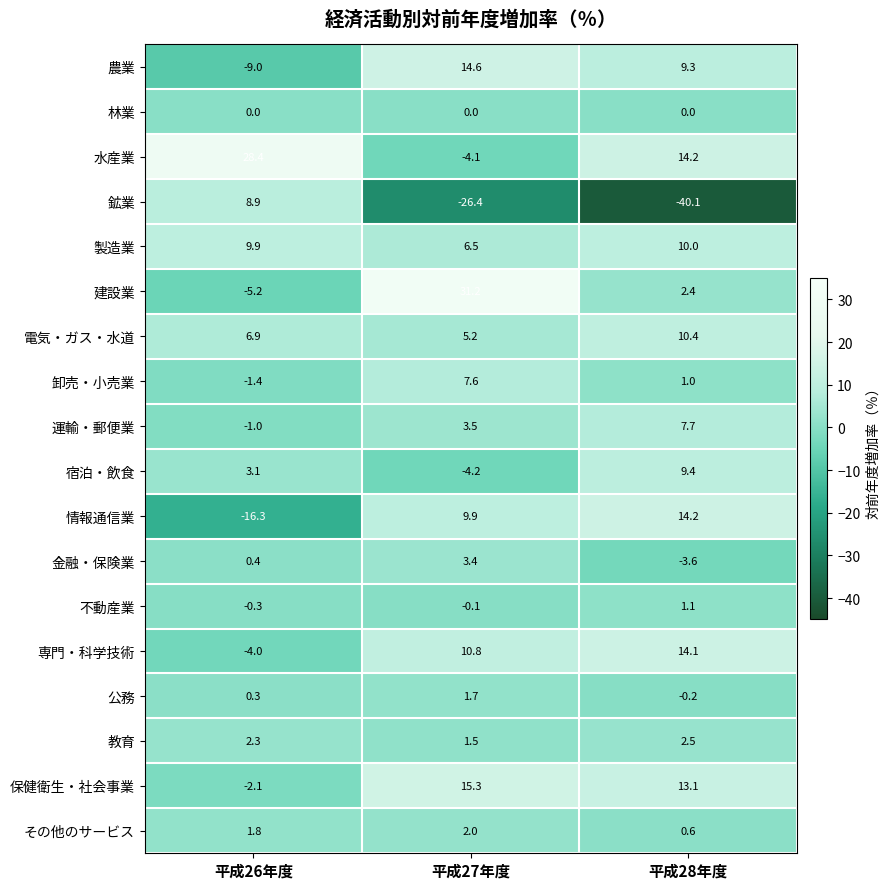

Rank the series at 平成27年度 from lowest to highest value.

鉱業, 宿泊・飲食, 水産業, 不動産業, 林業, 教育, 公務, その他のサービス, 金融・保険業, 運輸・郵便業, 電気・ガス・水道, 製造業, 卸売・小売業, 情報通信業, 専門・科学技術, 農業, 保健衛生・社会事業, 建設業